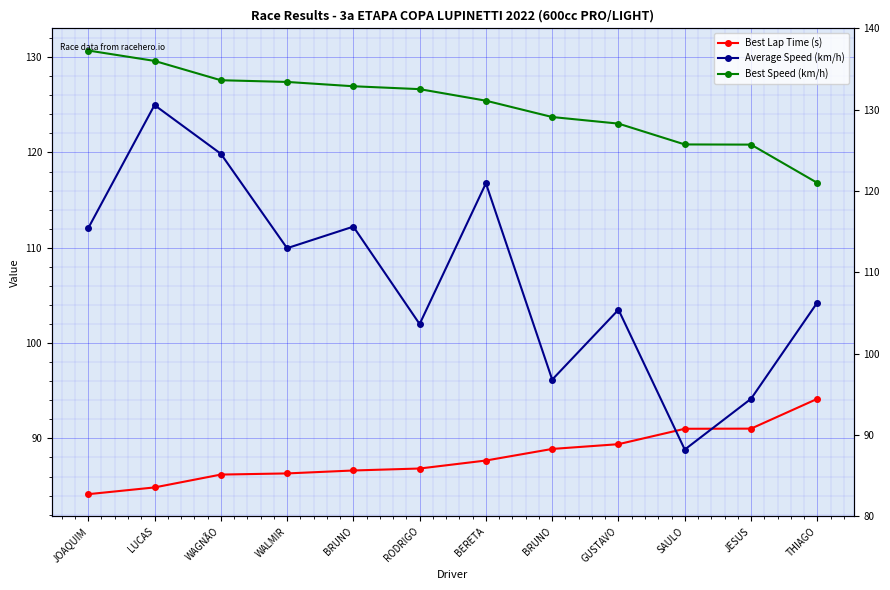

True or false: Best Speed (km/h) and Average Speed (km/h) intersect in this chart.

False